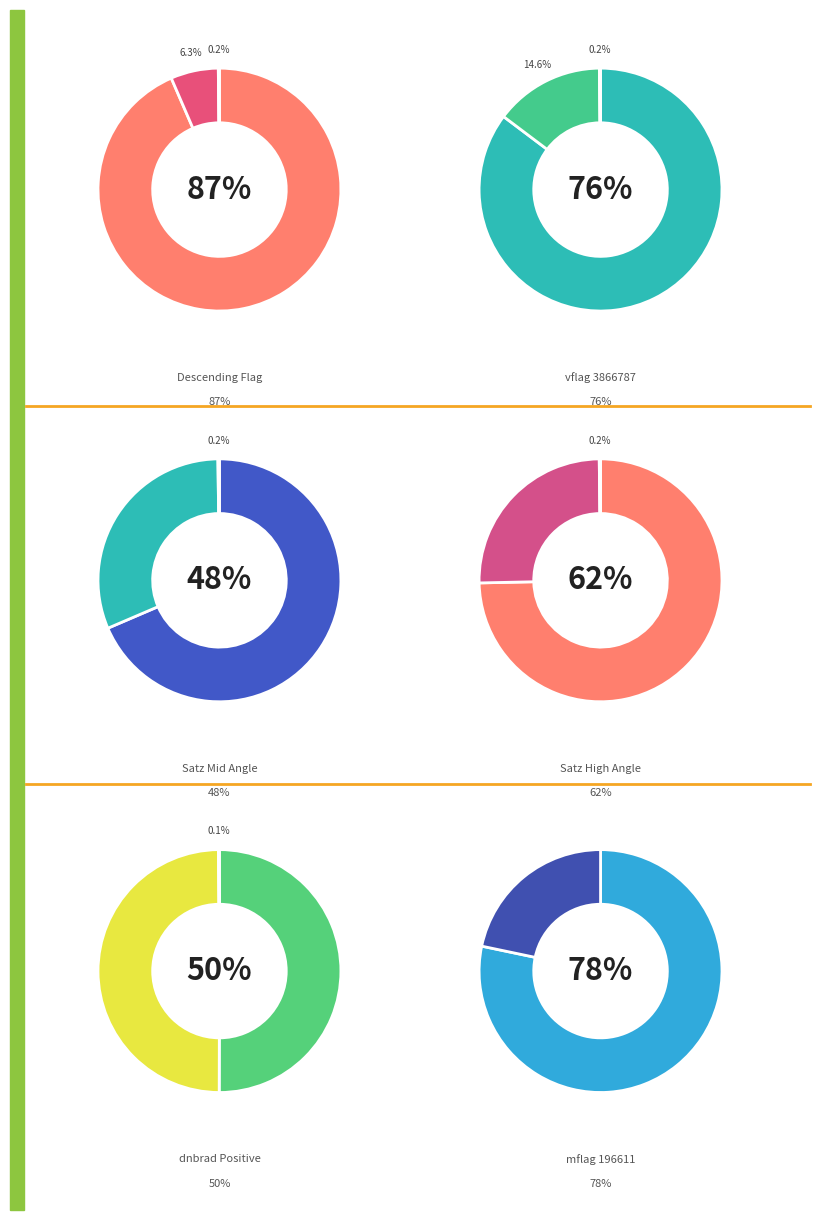

Count the number of slices in the pie.

2